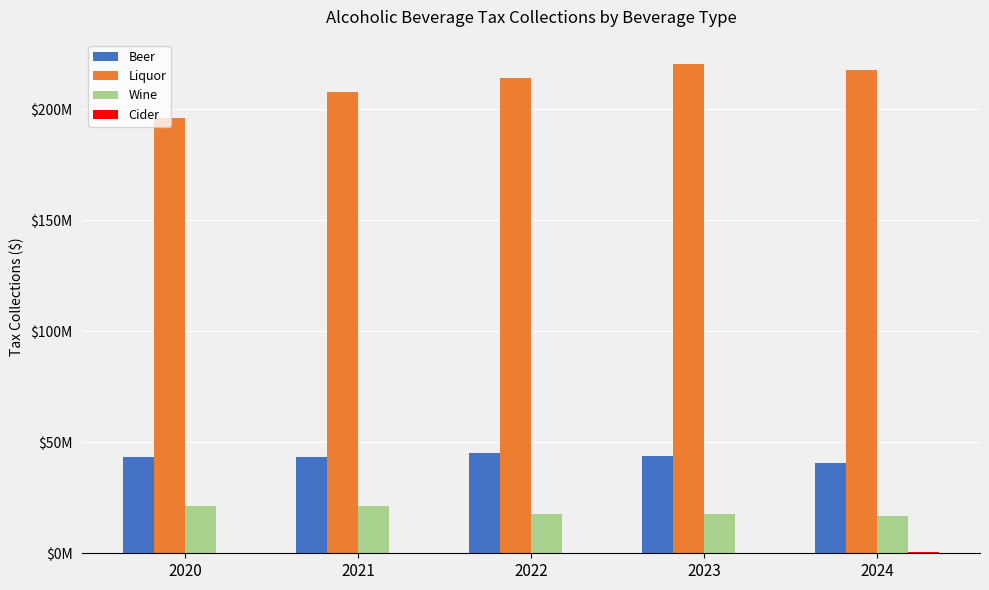

At which category is the sum across all series the highest?

2023